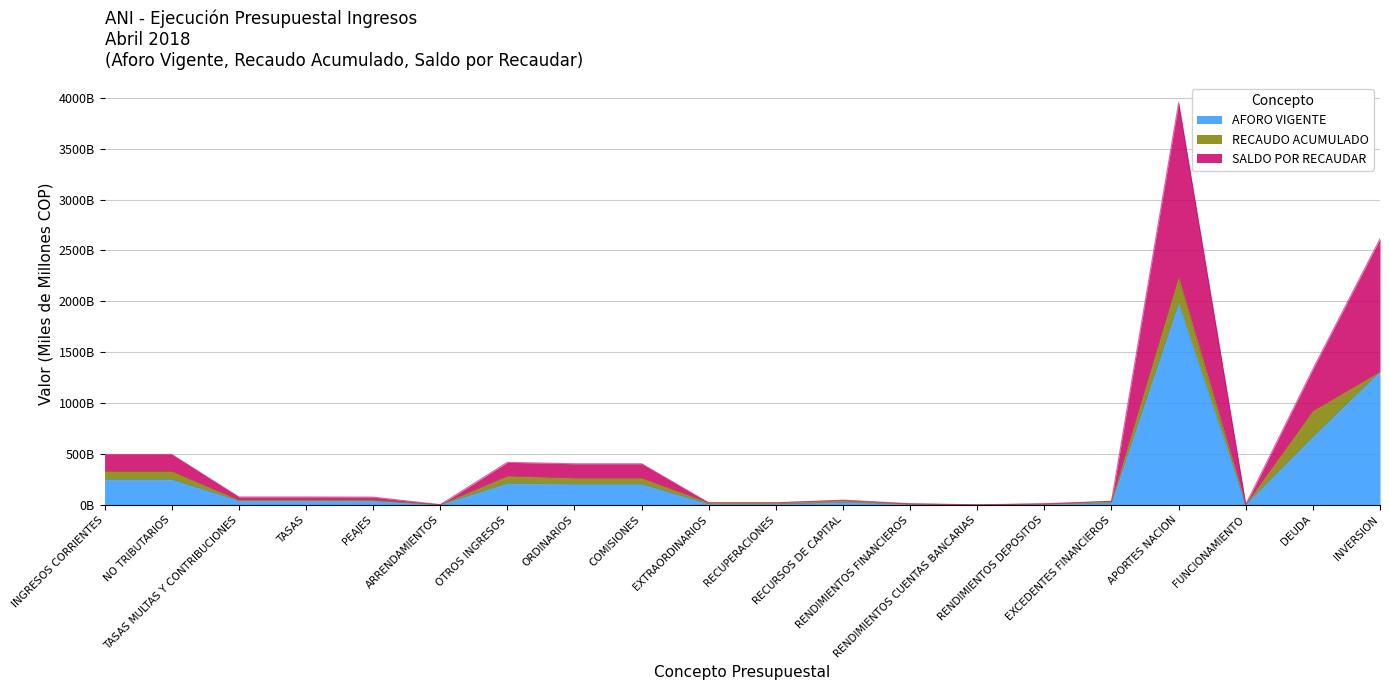

What are all the series names shown in the legend?

AFORO VIGENTE, RECAUDO ACUMULADO, SALDO POR RECAUDAR